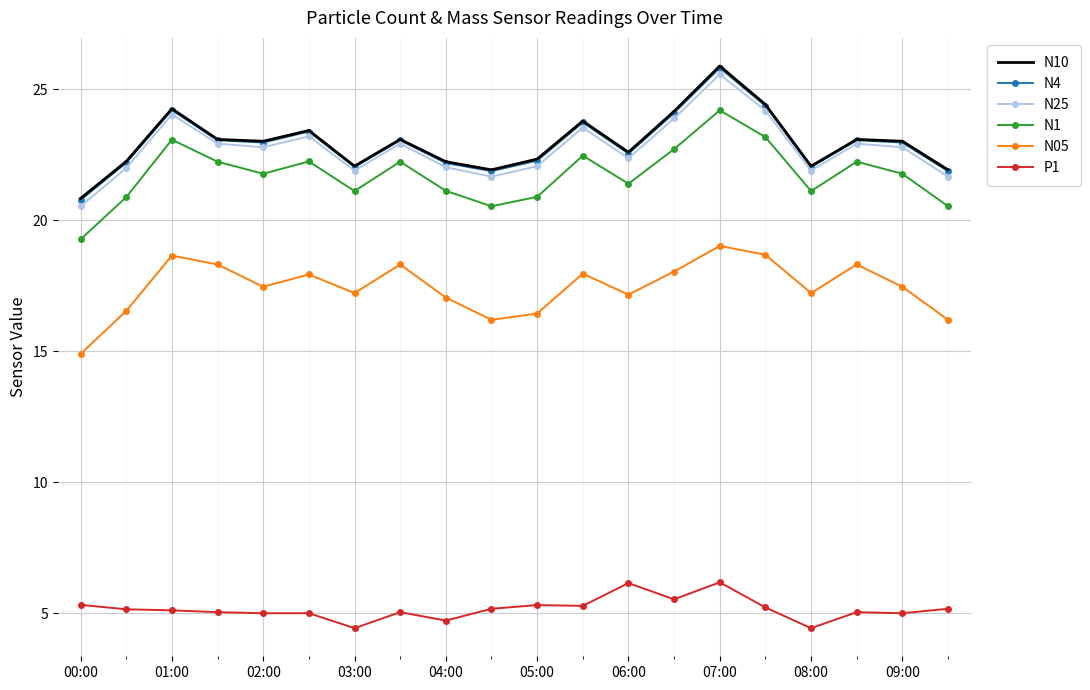

True or false: P1 and N05 intersect in this chart.

False